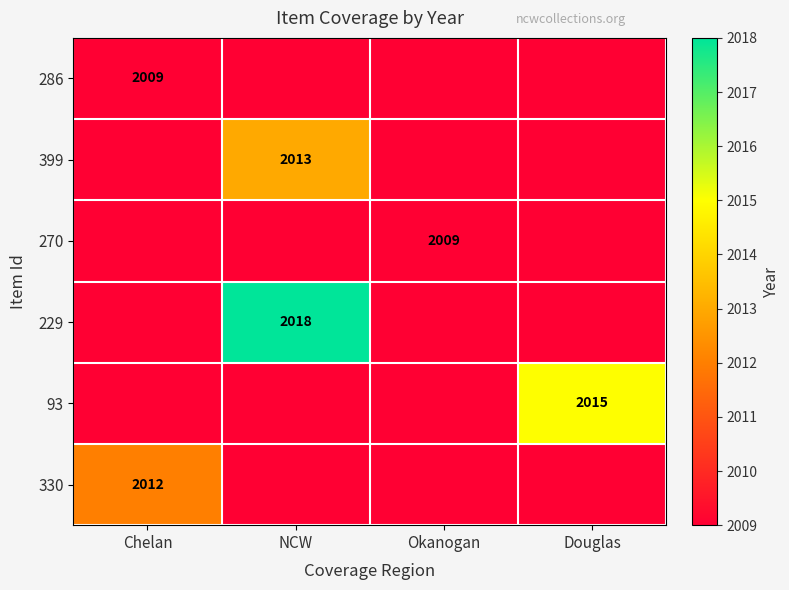

Is it true that 229 equals 2916 at NCW?

False